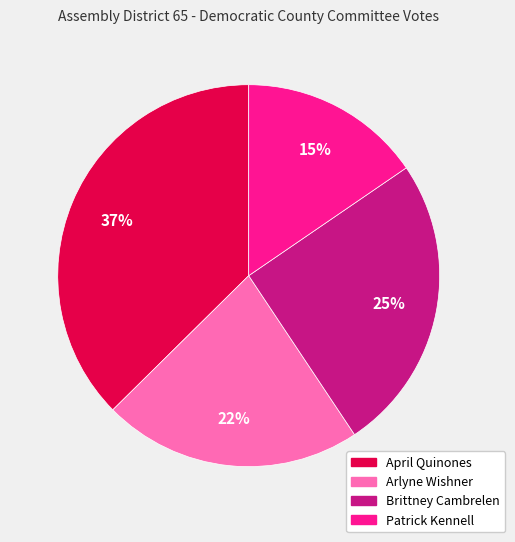

Which has a higher value, Arlyne Wishner or Patrick Kennell?

Arlyne Wishner